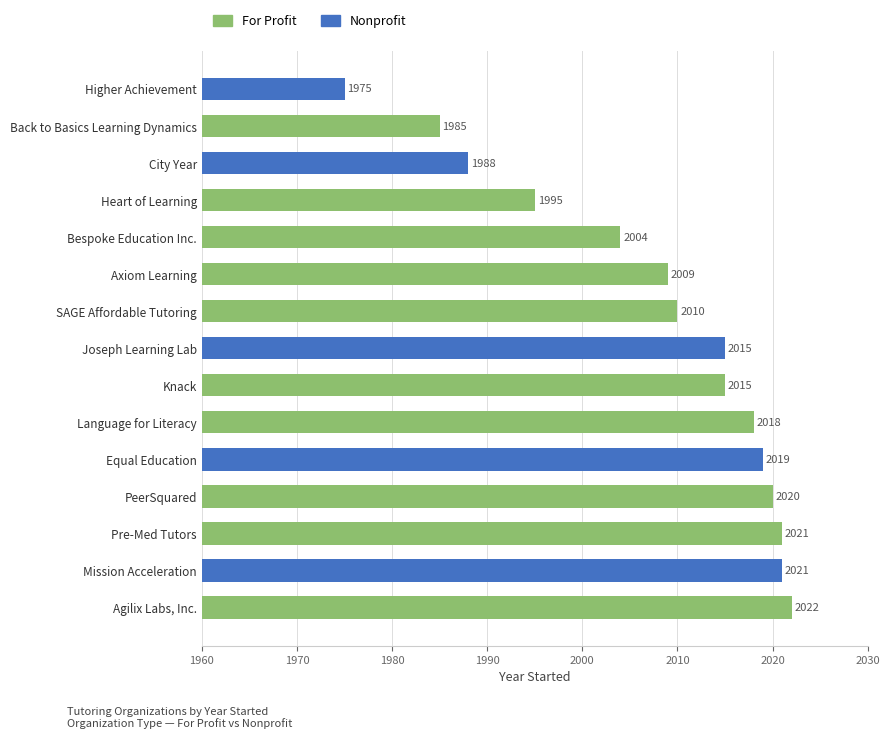

How many data points does each series have?

15